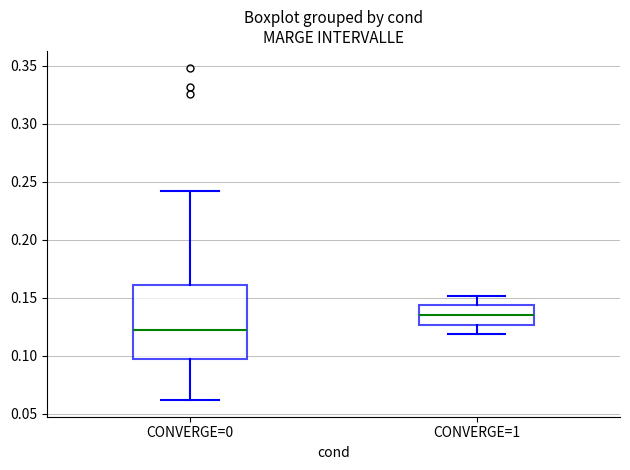

Where is the upper edge of the box for CONVERGE=1 on the y-axis? The values are not printed on the chart, so give them approximately, as read against the axis.

0.145